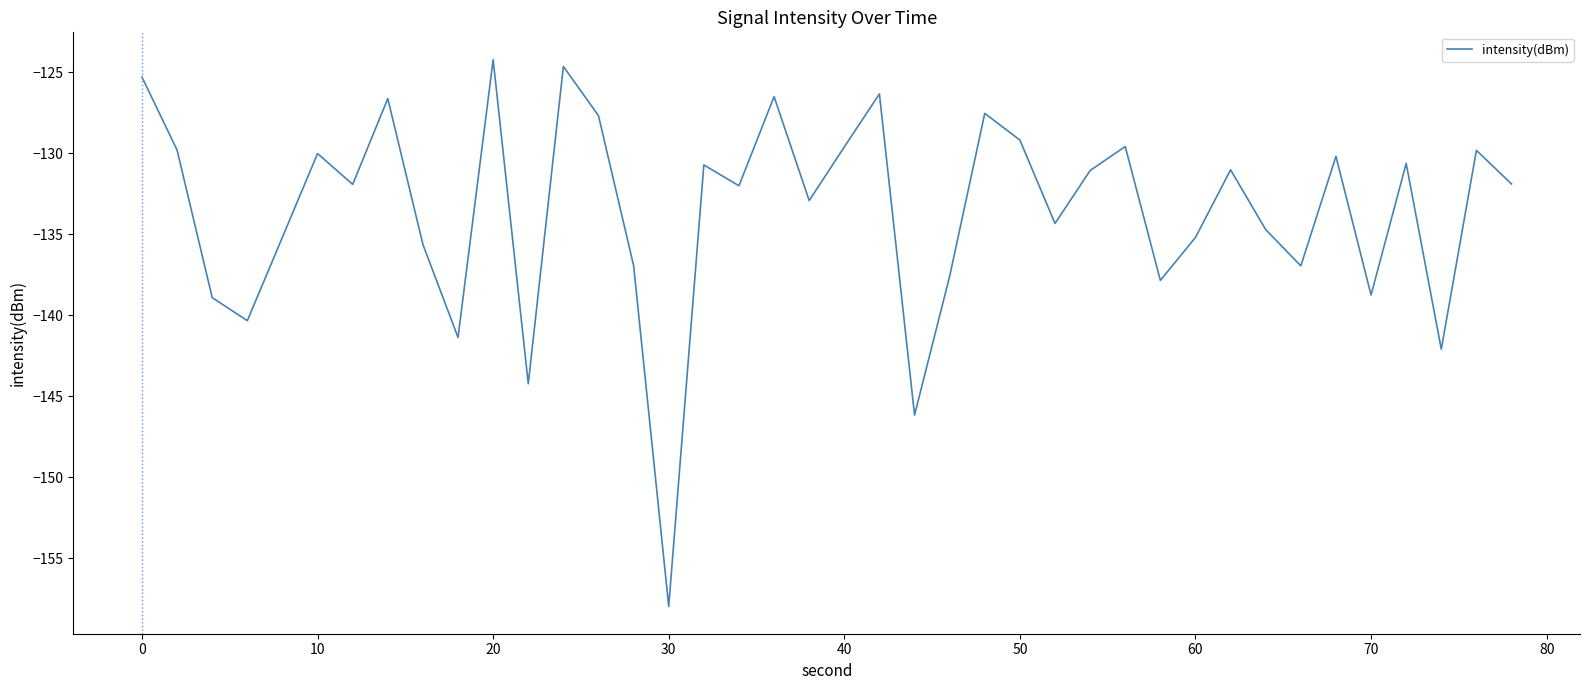

What is the difference between the second highest and second lowest values?

21.5